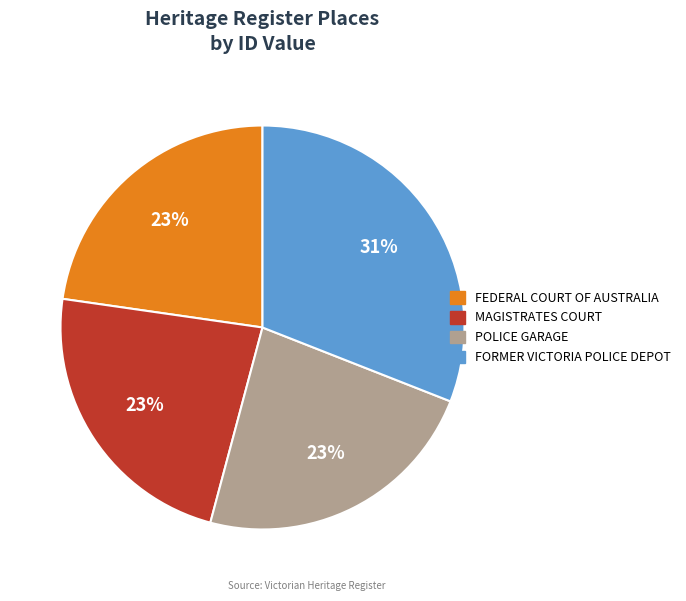

How many segments does this pie chart have?

4